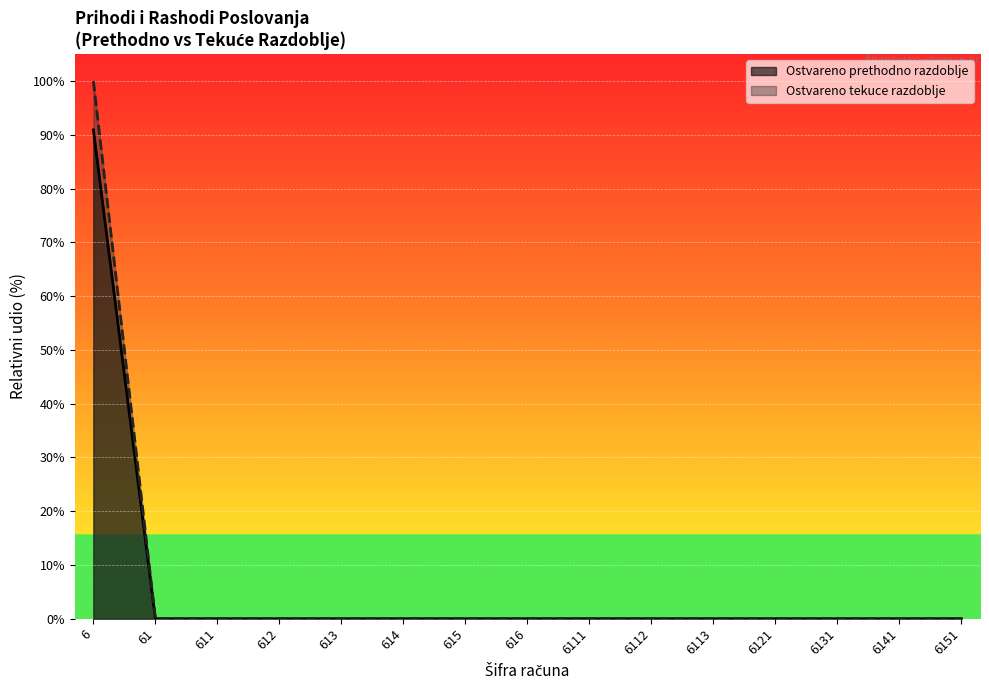

At 6141, list the series in order from largest to smallest.

Ostvareno prethodno razdoblje, Ostvareno tekuce razdoblje